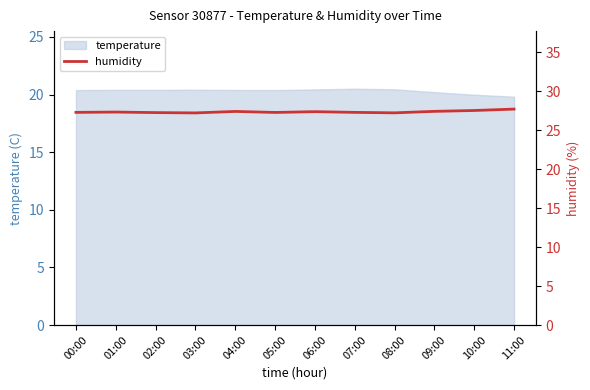

What is the difference between the second highest and second lowest values?

0.3